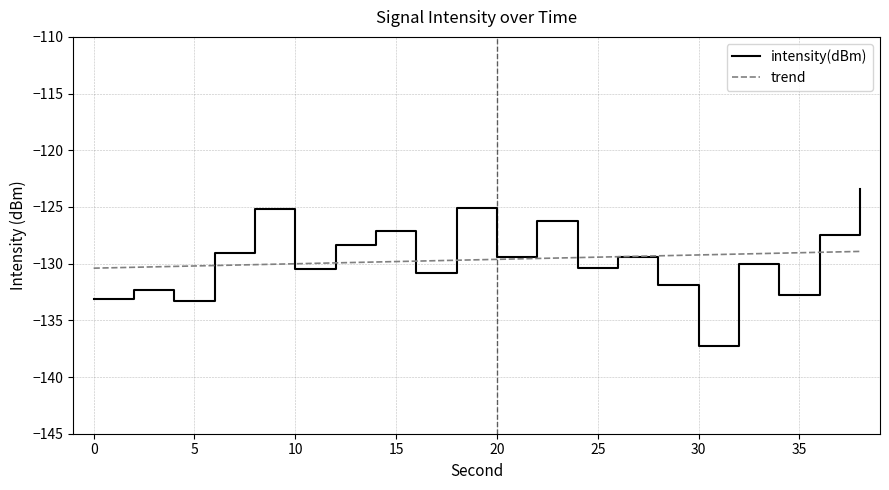

In intensity(dBm), how many points are higher than both neighbors (excluding endpoints)?

7